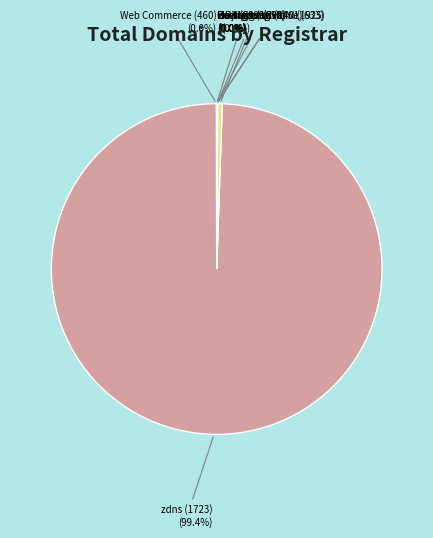

Which slice is the largest?

zdns (1723)